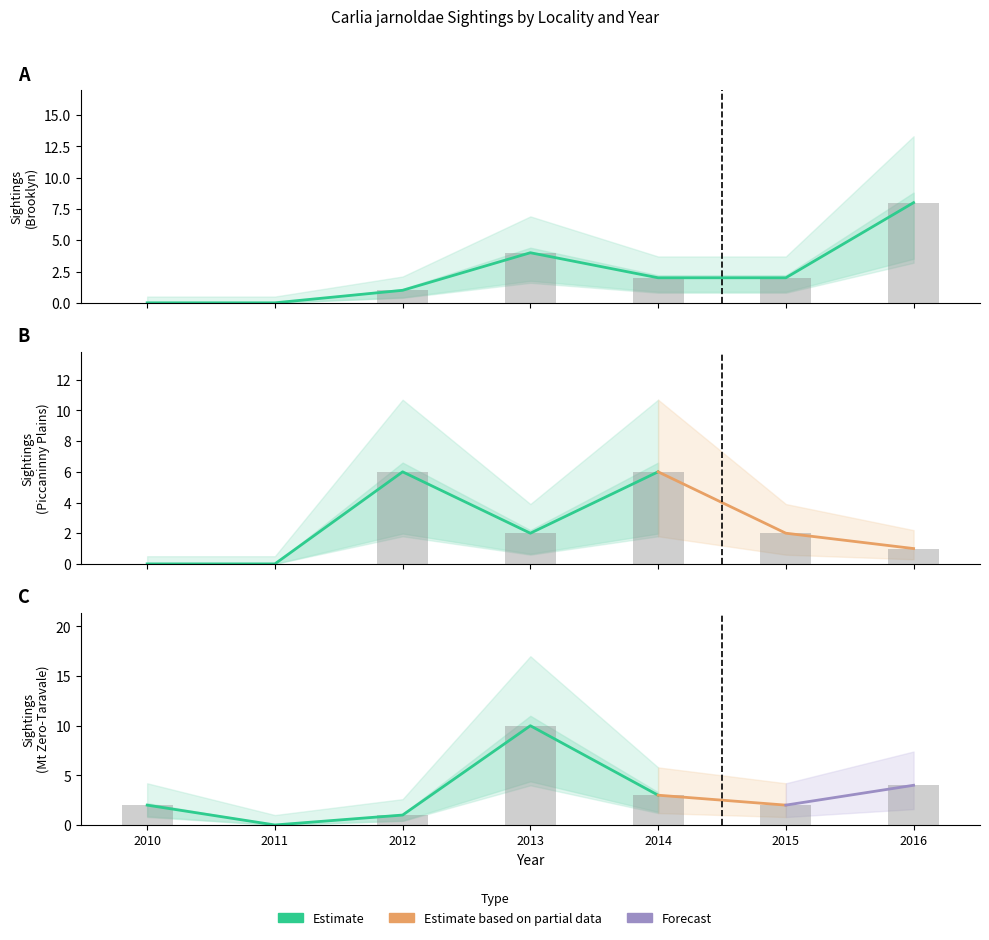

What is the average value of the Piccaninny Plains series?

2